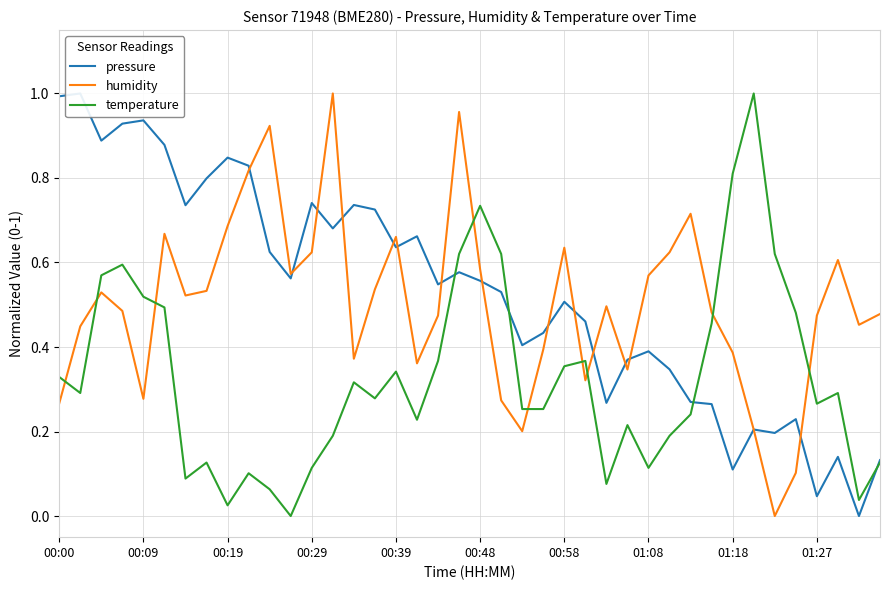

Rank the series at 10 from lowest to highest value.

temperature, pressure, humidity